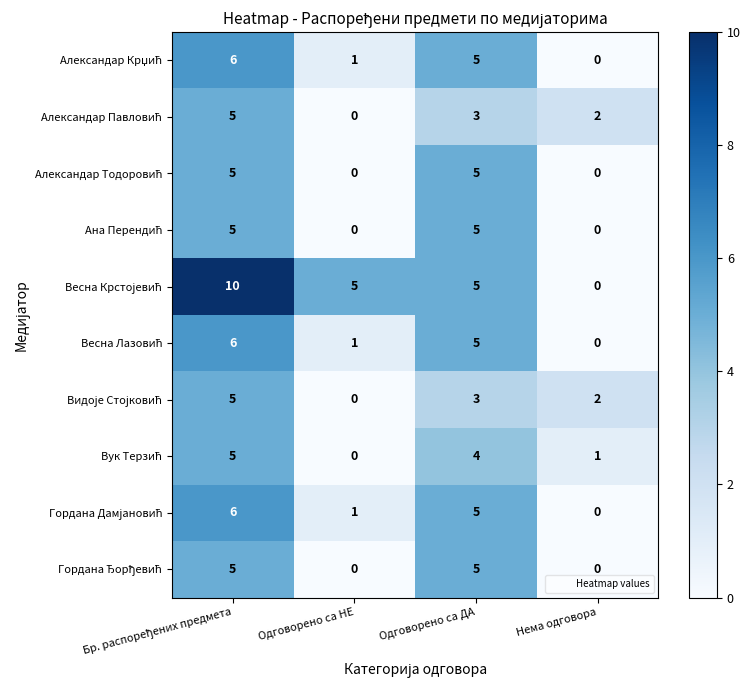

What is the total value across all series at Нема одговора?

5